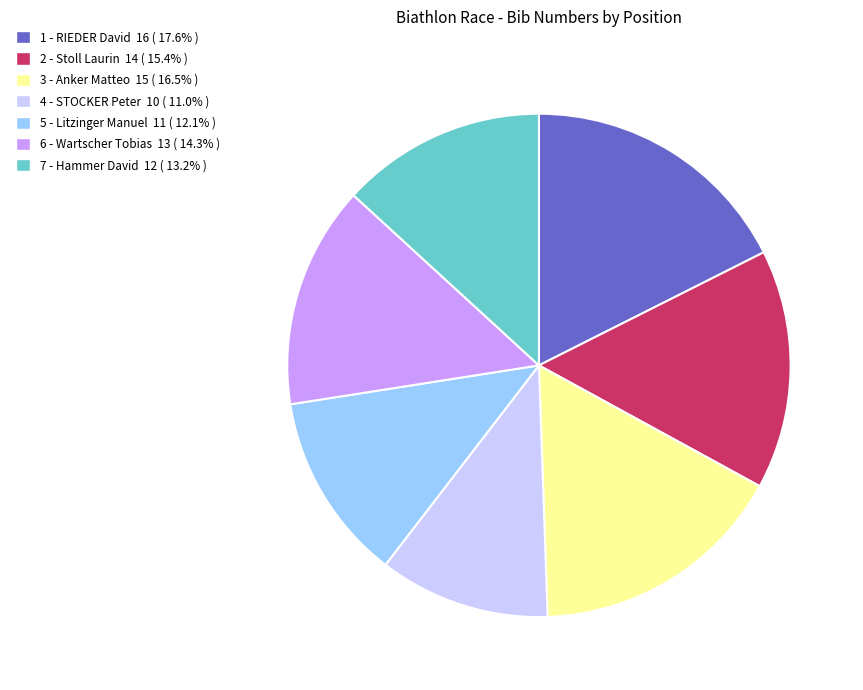

Which slice is the smallest?

4 - STOCKER Peter